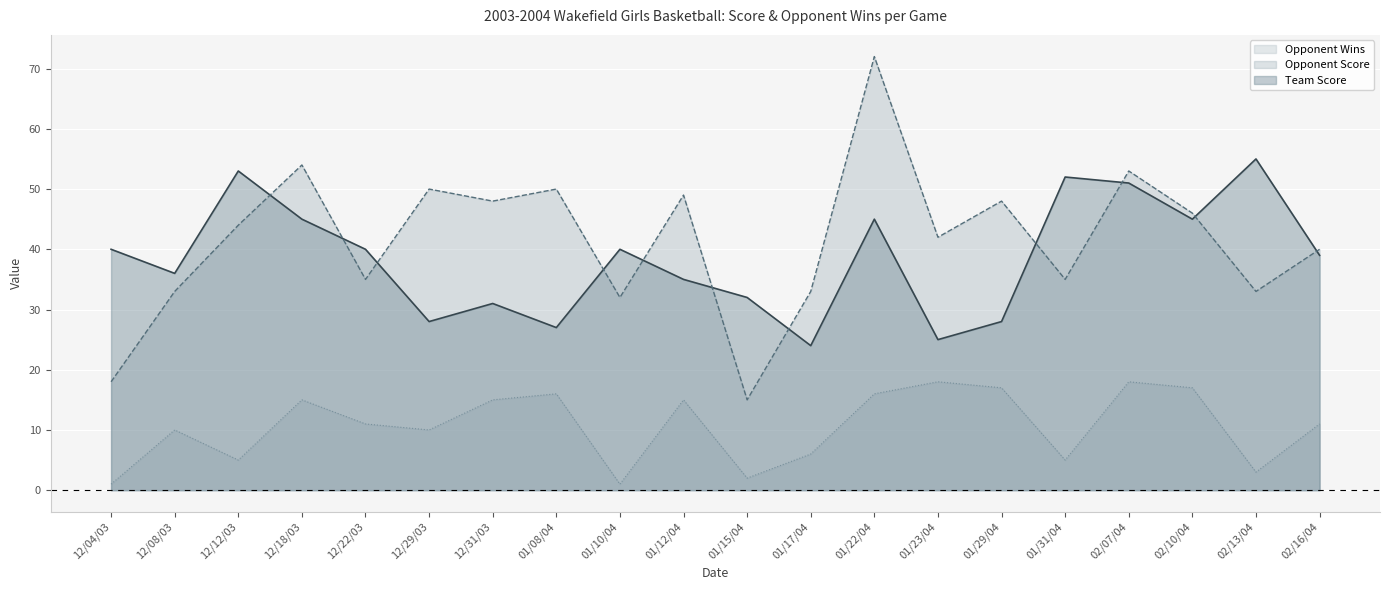

Which series changed the most between 12/04/03 and 12/12/03?

Opponent Score